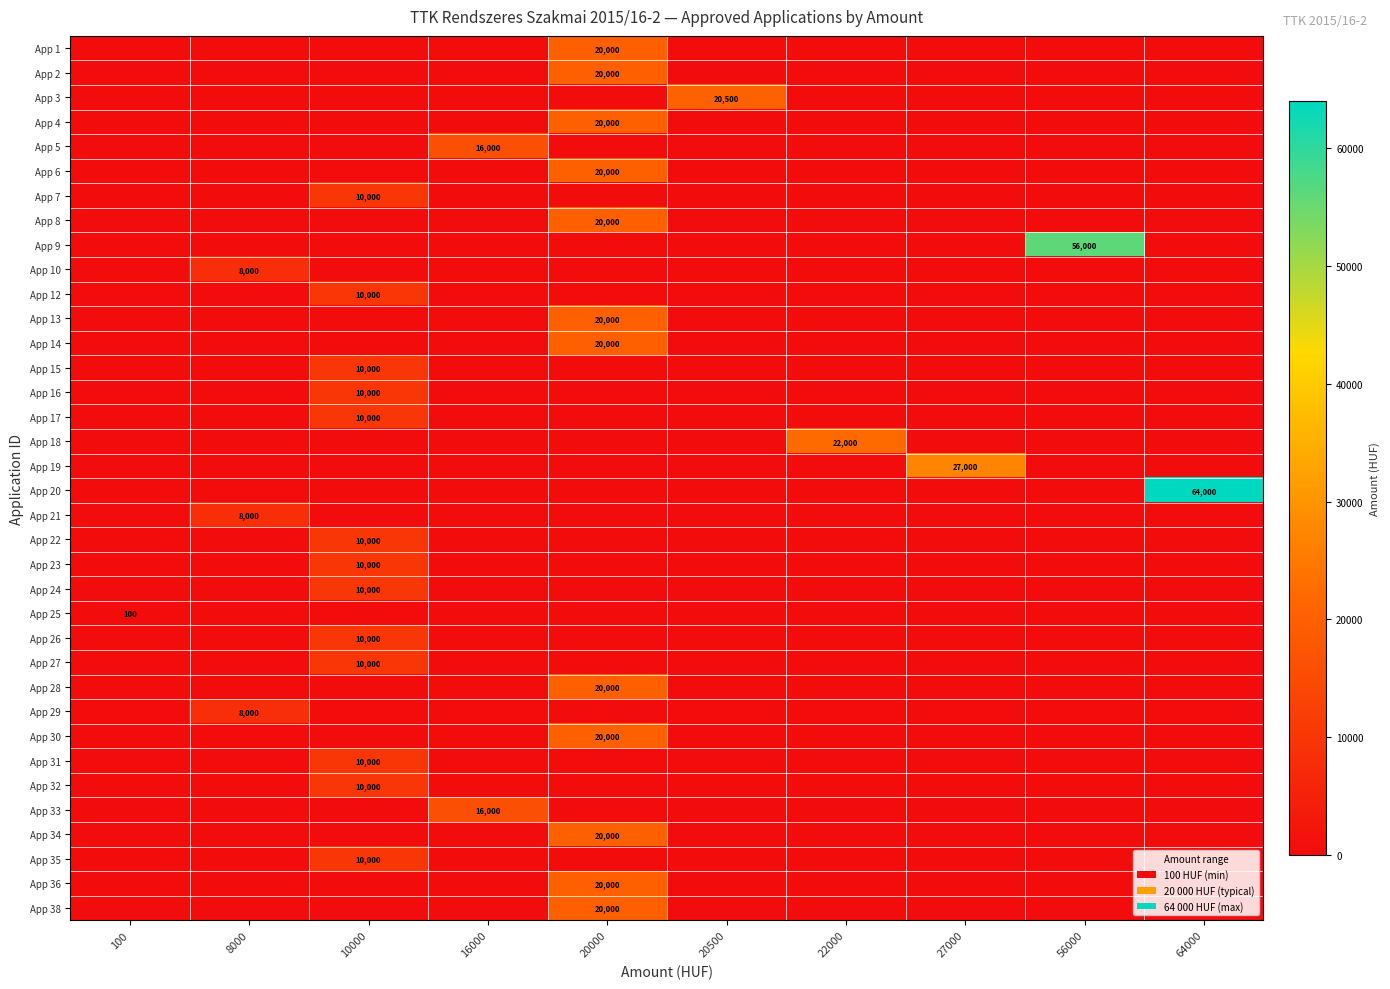

What is the spread (max minus min) of values at 56000?

56000